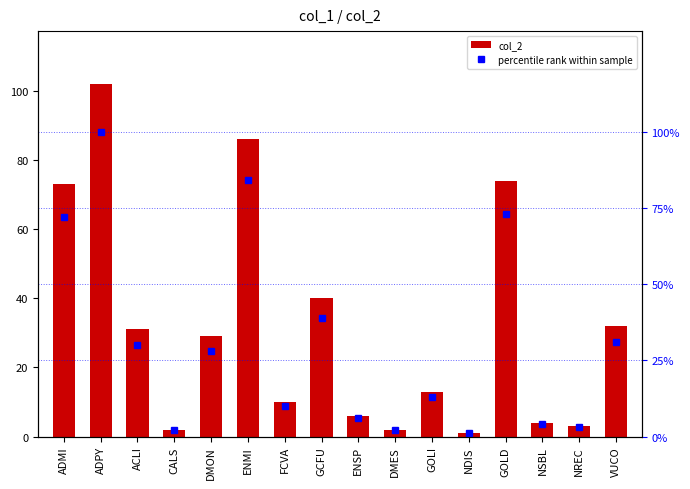

The value of col_2 at NREC is 4. True or false?

False